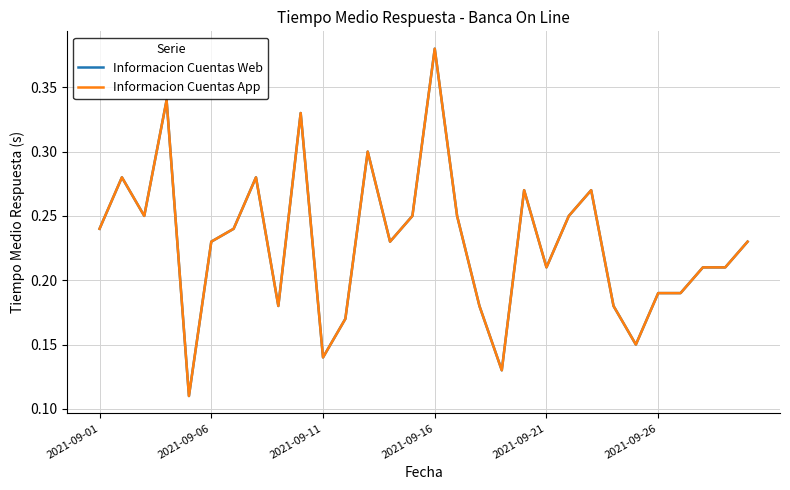

What is the highest value of the Informacion Cuentas App series?

0.4